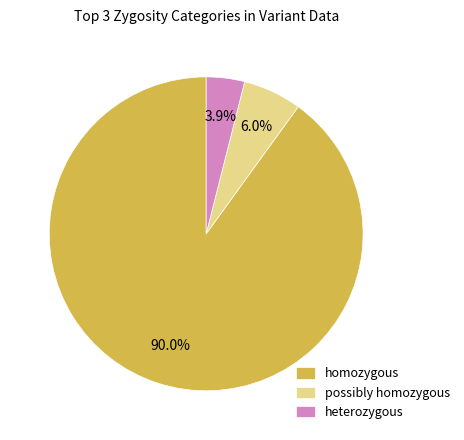

Combined, do homozygous and heterozygous account for over 50%?

Yes